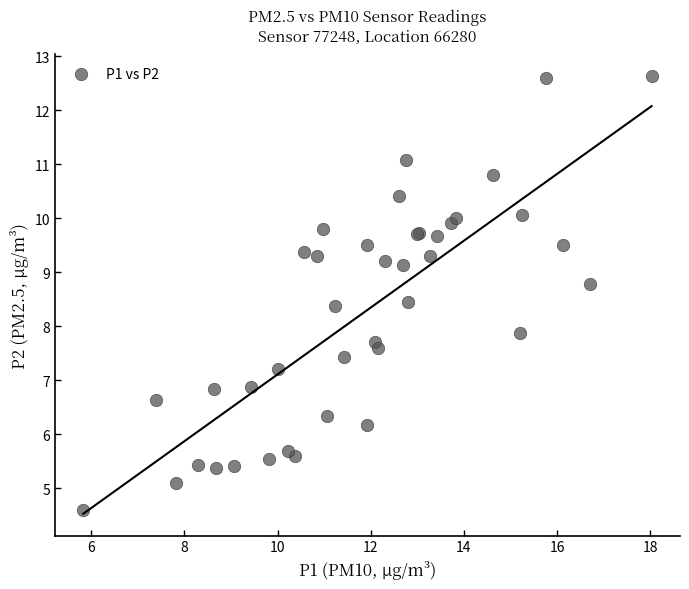

What Y value in the scatter plot is closest to 8?

7.9